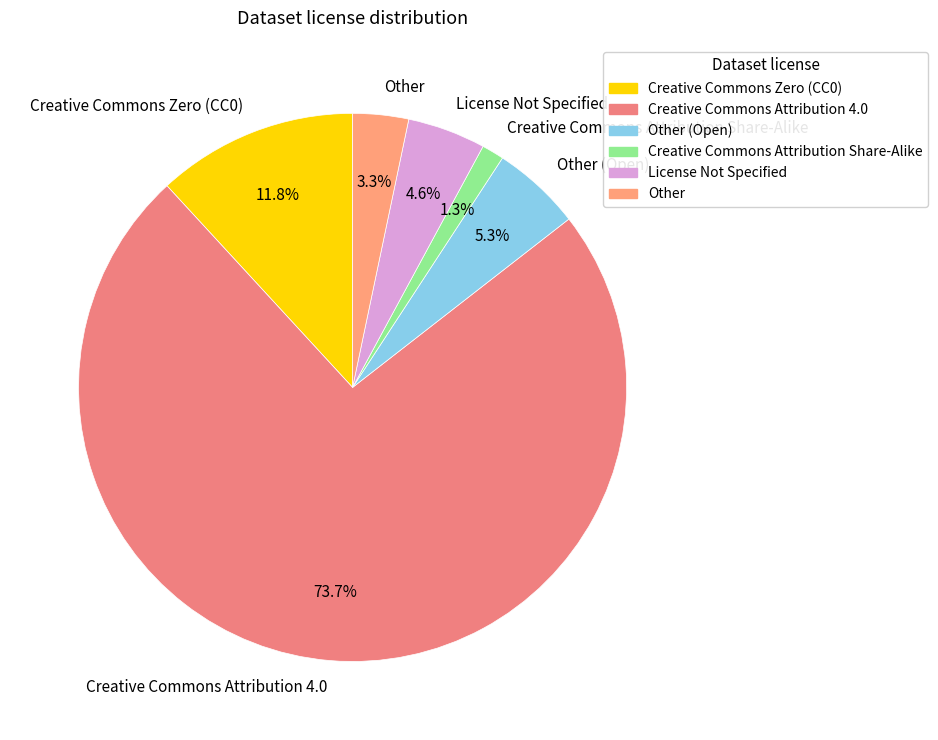

Is there any slice that represents more than half of the pie?

Yes